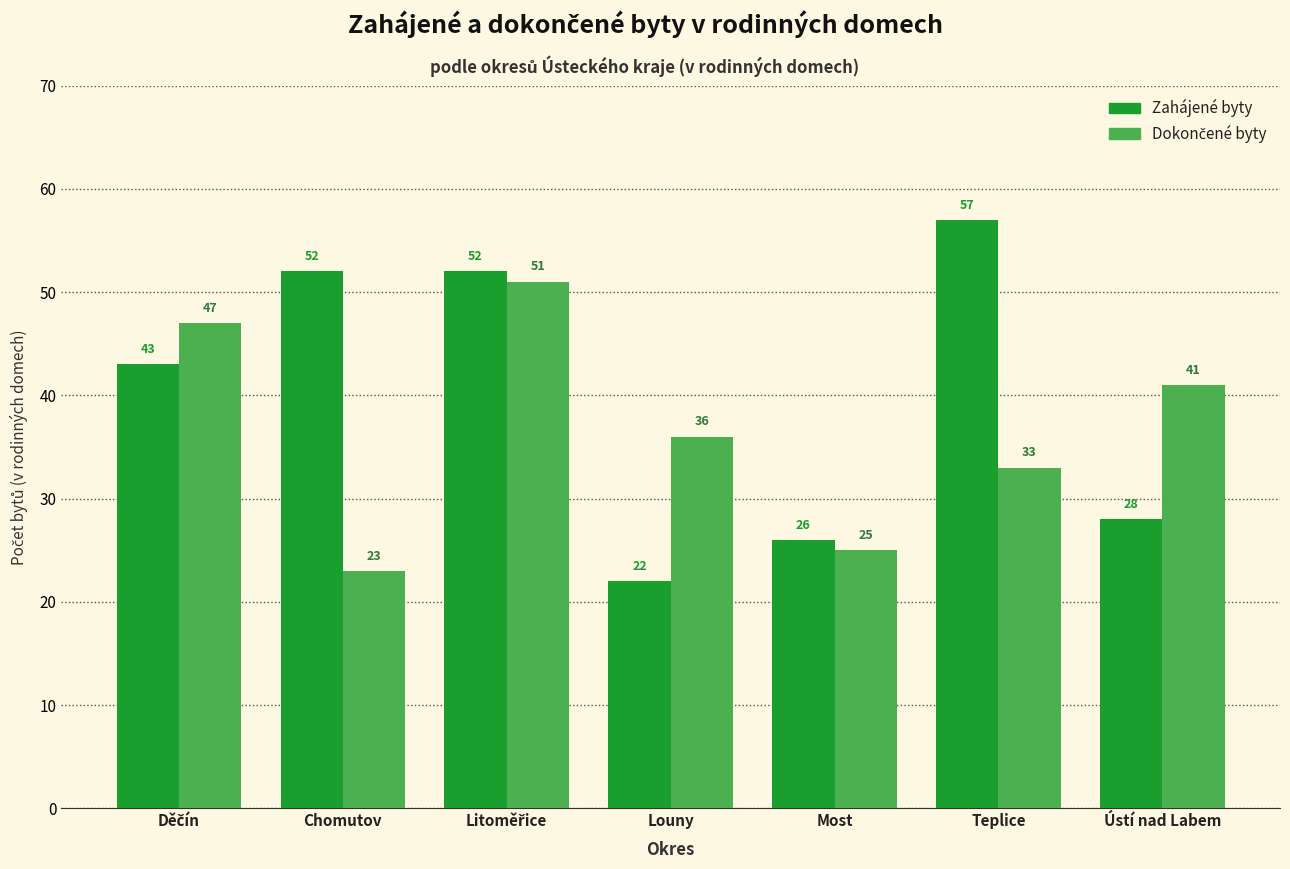

Which series has the largest range (max minus min)?

Zahájené byty